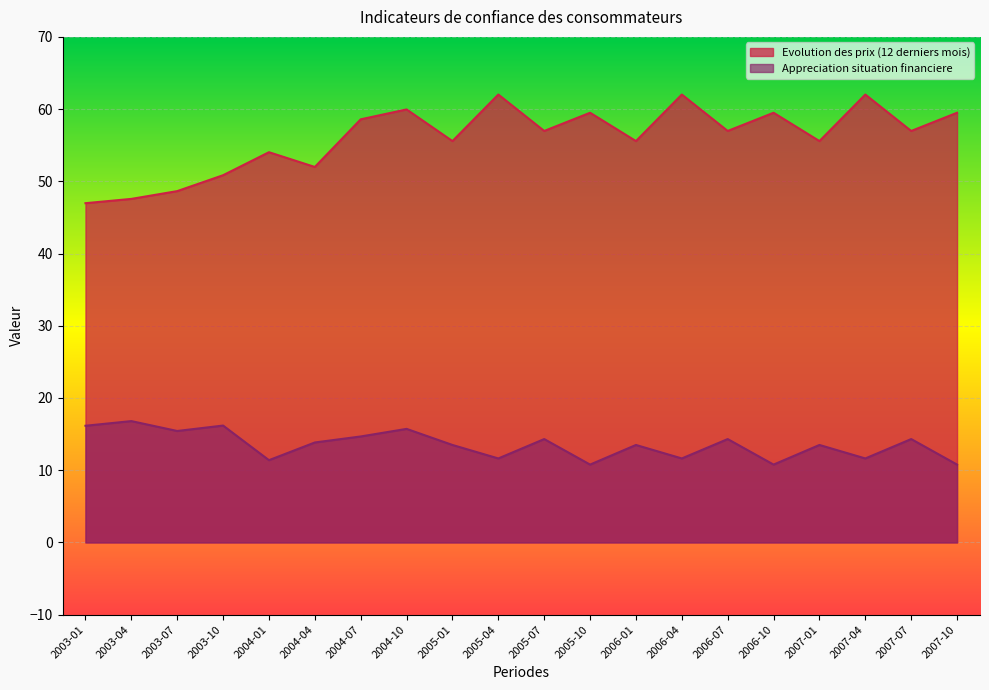

True or false: Evolution des prix (12 derniers mois) has a value of 59.5 at 2006-10.

True